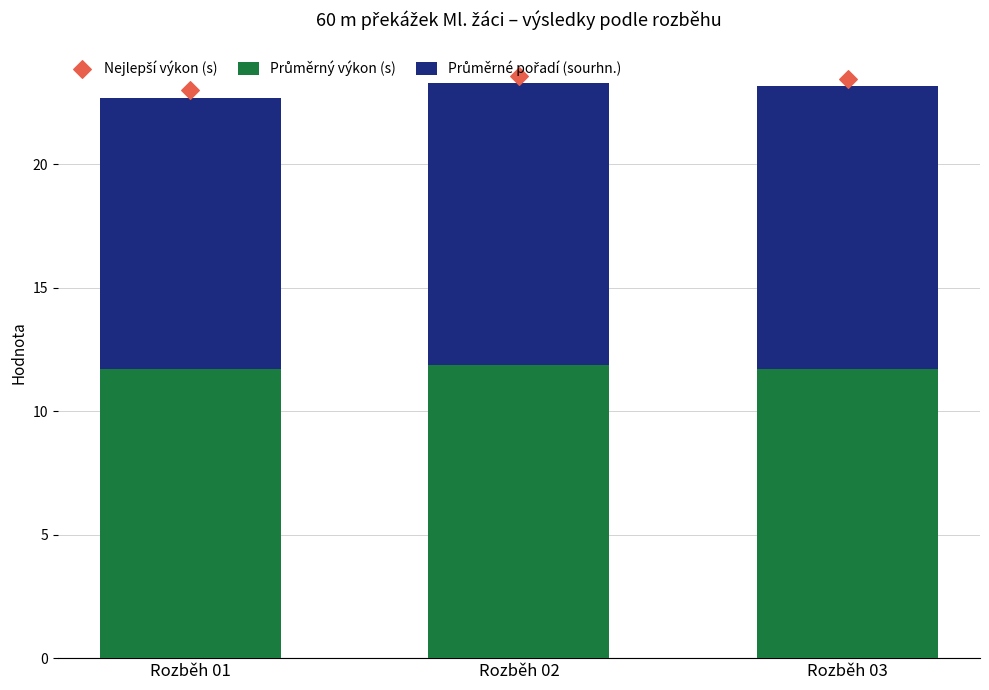

Which series has the largest total across all categories?

Nejlepší výkon (s)